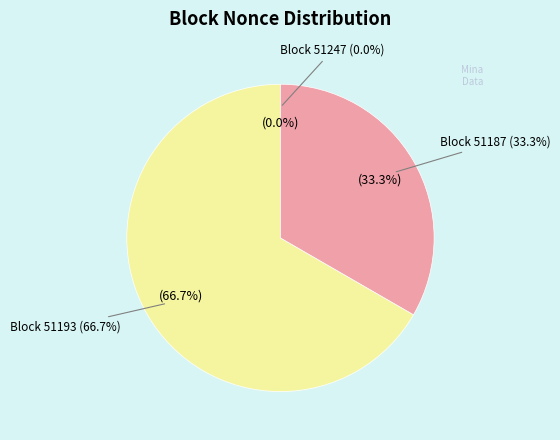

Combined, what portion of the pie is 51247 and 51193?

66.7%